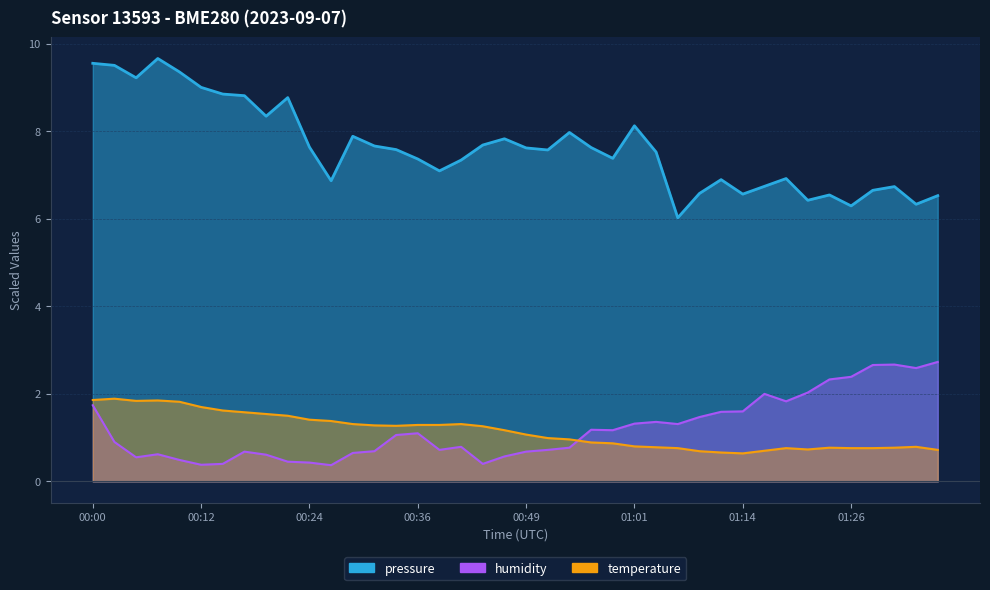

True or false: pressure_norm has more than 2 interior local peaks.

True